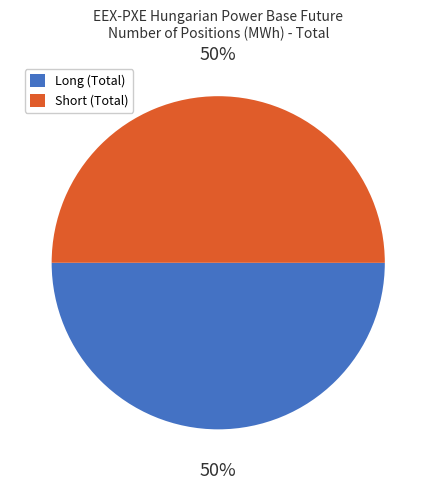

To the nearest percent, what is the combined percentage of Long (Total) and Short (Total)?

100%